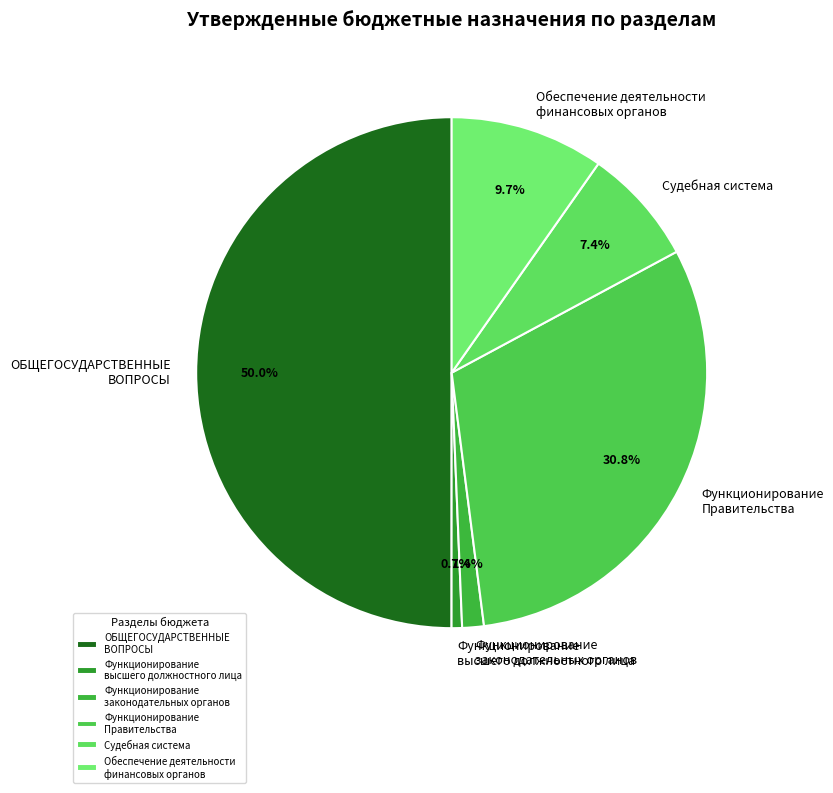

To the nearest percent, what percentage of the pie is ОБЩЕГОСУДАРСТВЕННЫЕ ВОПРОСЫ?

50%